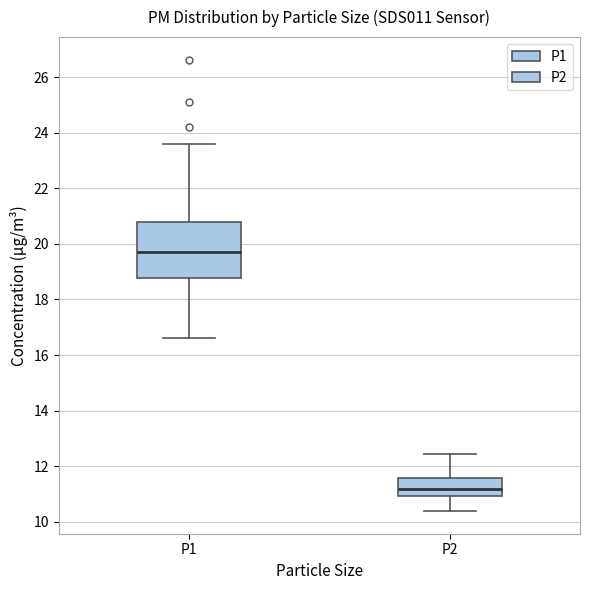

Where is the upper edge of the box for P1 on the y-axis? The values are not printed on the chart, so give them approximately, as read against the axis.

20.8